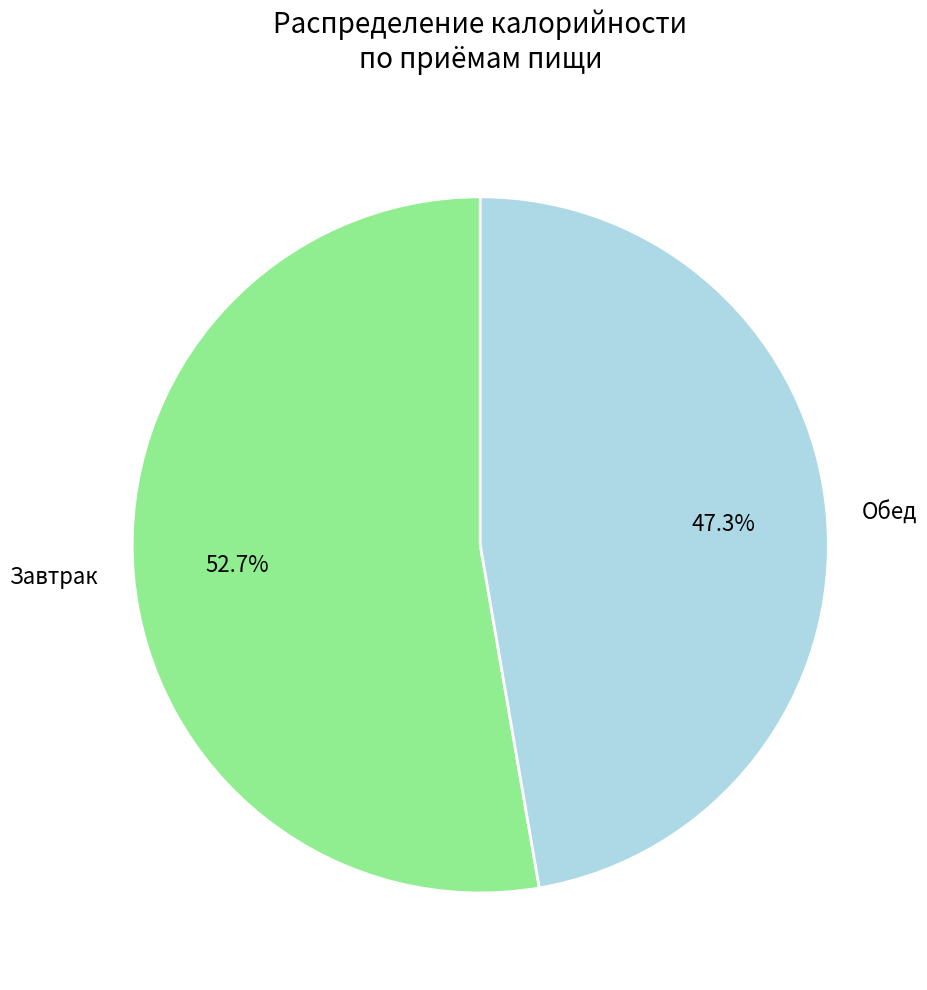

Which category has the biggest portion of the pie?

Завтрак